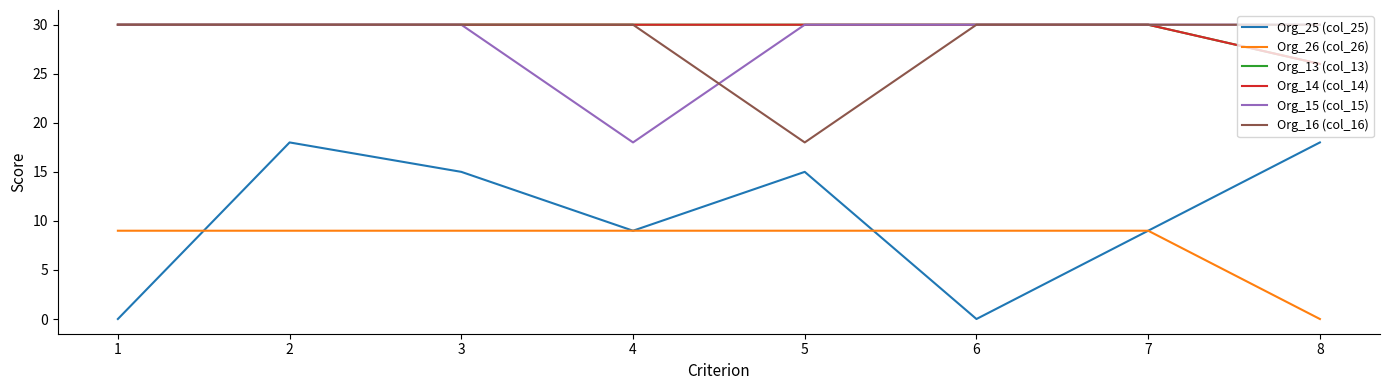

True or false: Org_26 (col_26) and Org_15 (col_15) intersect in this chart.

False